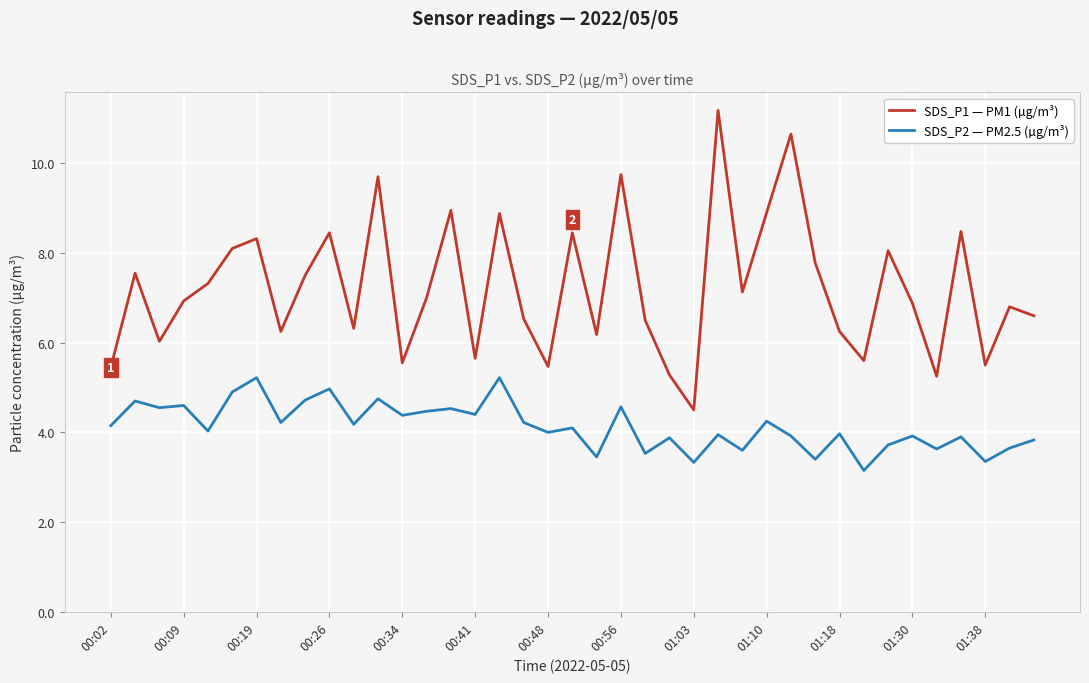

What is the difference between the maximum and minimum values in the SDS_P2 — PM2.5 (µg/m³) series?

2.1